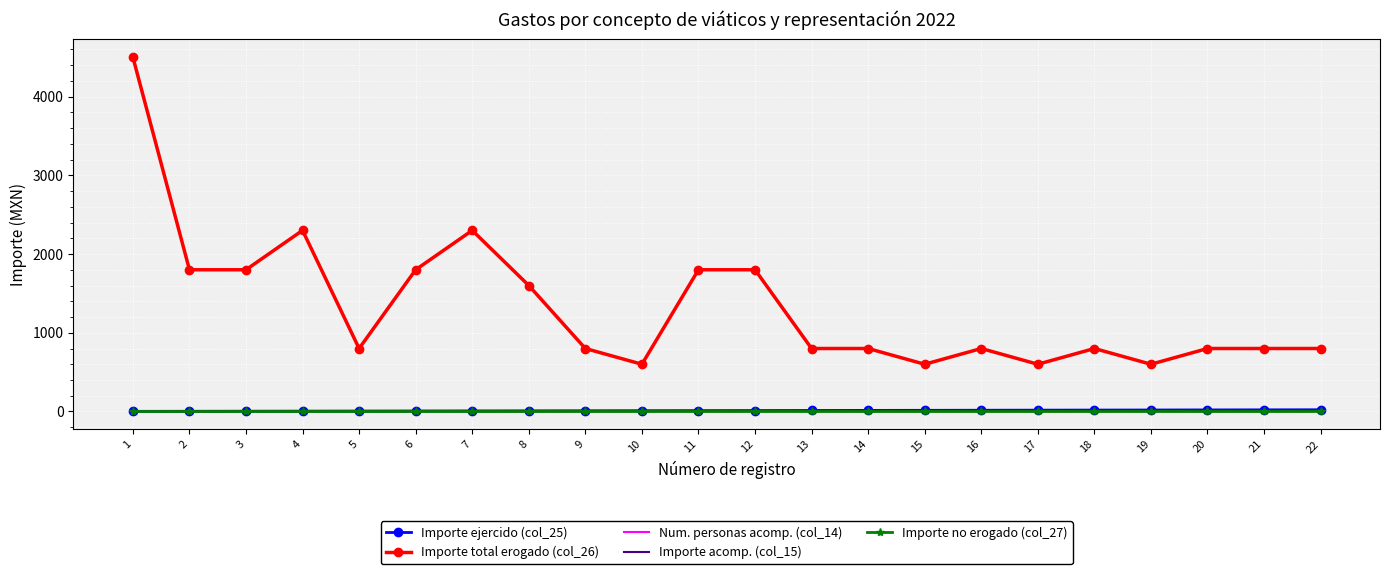

Which category has the highest value across all series?

1